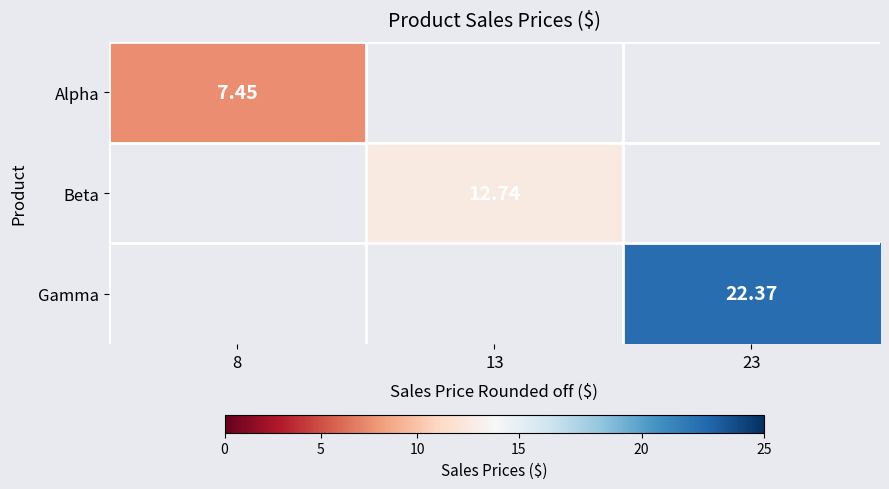

What is the approximate value of Beta at 13?

12.7